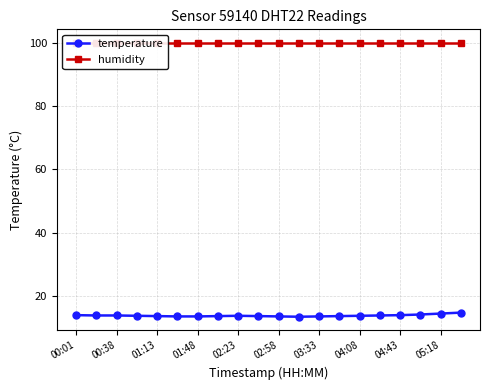

What are all the series names shown in the legend?

temperature, humidity